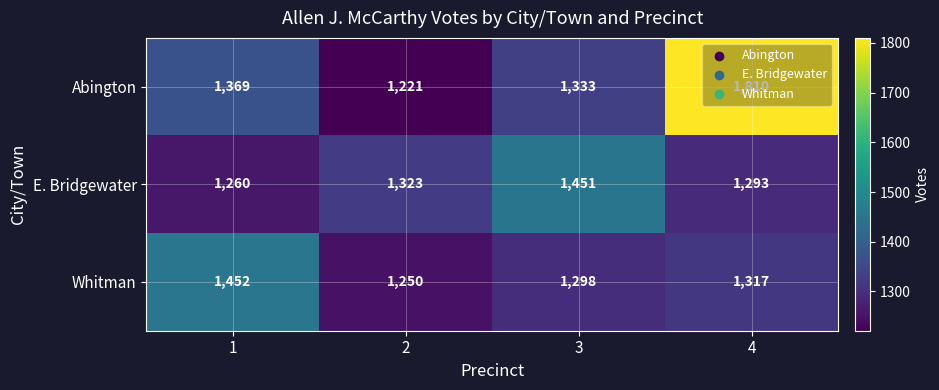

The E. Bridgewater series shows 1260 at 1. True or false?

True